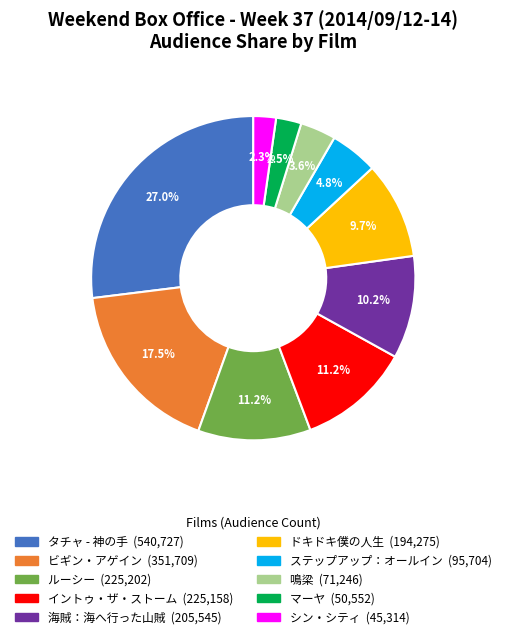

Does any single category account for the majority?

No